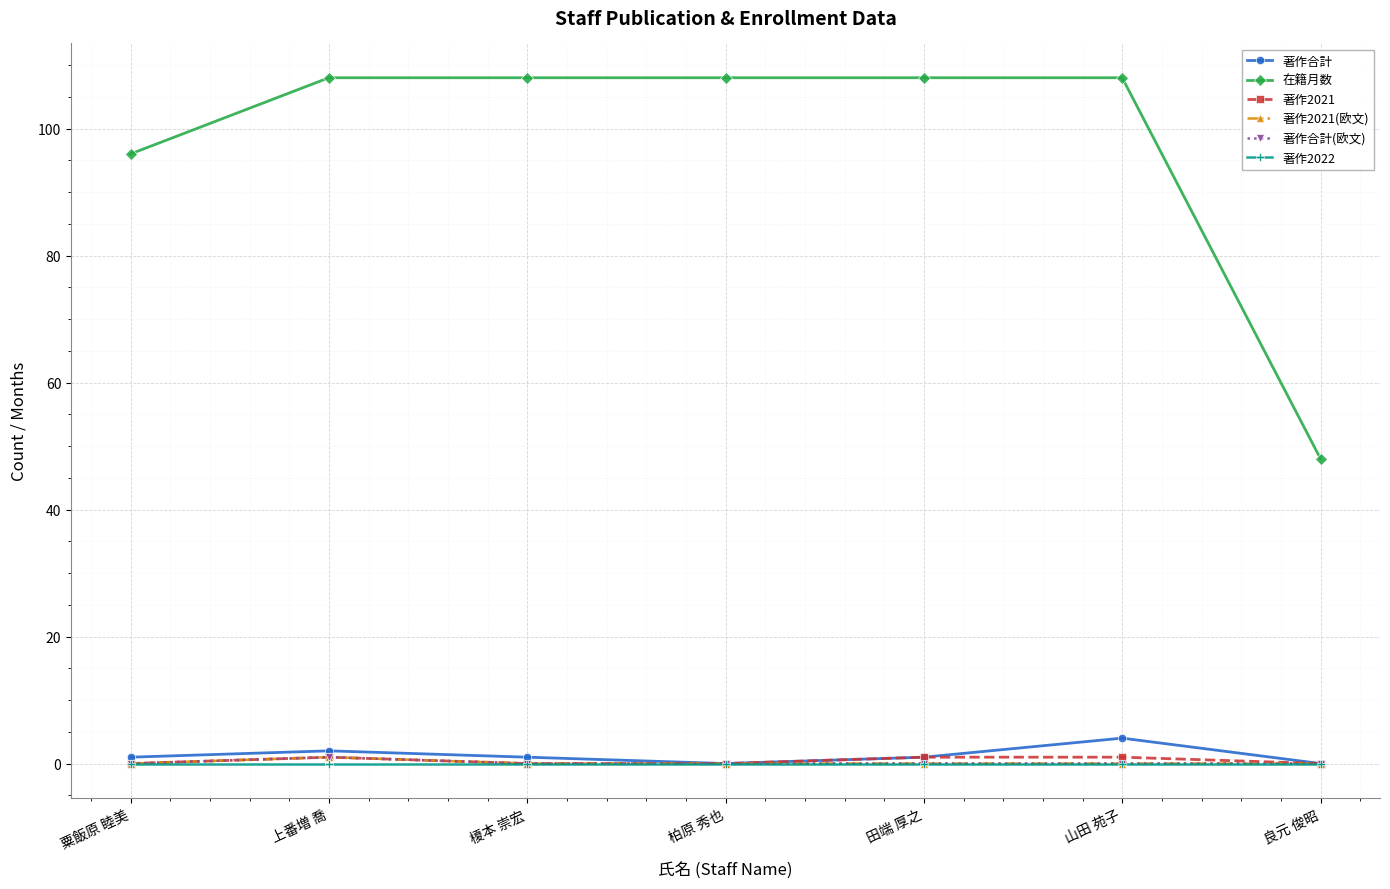

How many lines are shown in the chart?

6